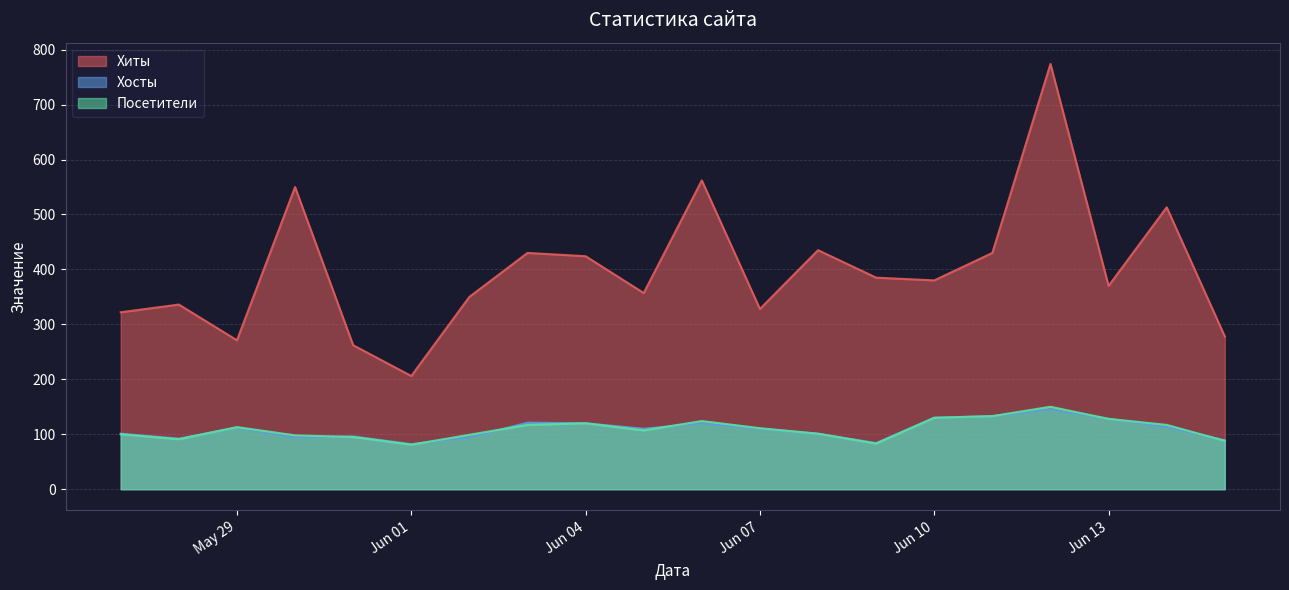

Which series has the largest range (max minus min)?

Хиты